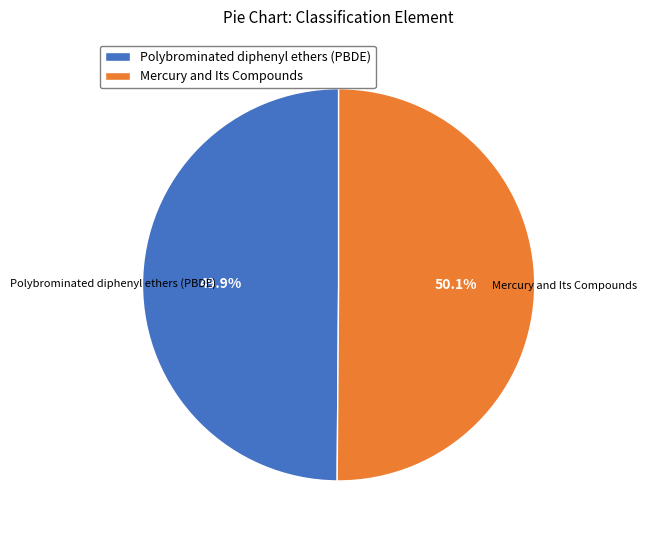

True or false: Polybrominated diphenyl ethers (PBDE) accounts for 59% of the total.

False